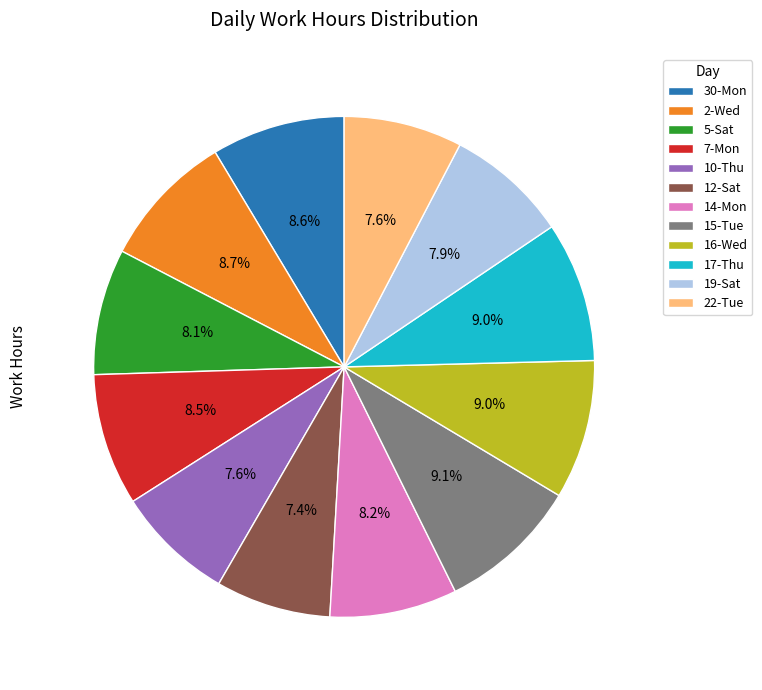

How many segments does this pie chart have?

12